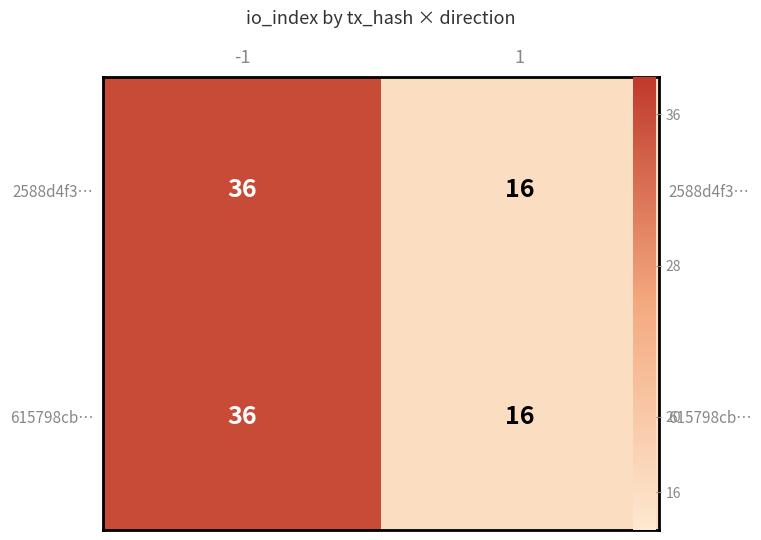

Which series changed the most between -1 and 1?

2588d4f3…